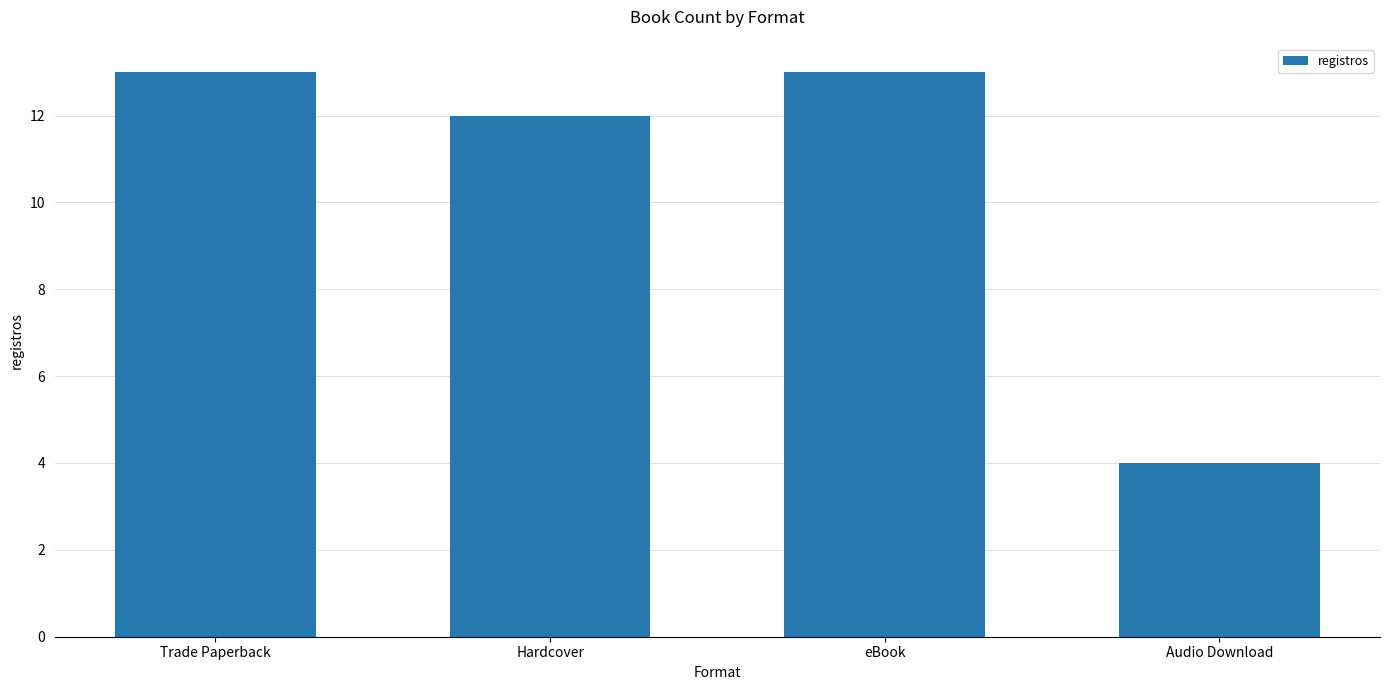

True or false: the data shows 2 at Audio Download.

False